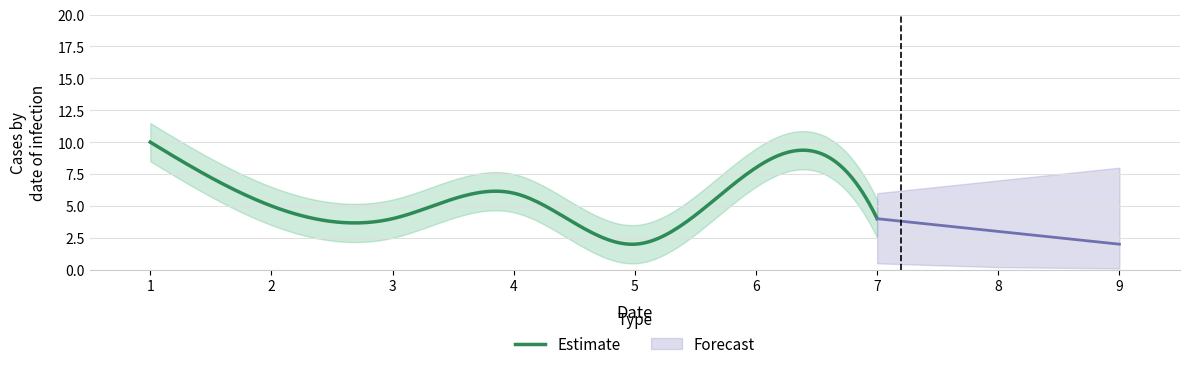

What is the maximum value for Estimate?

10.0